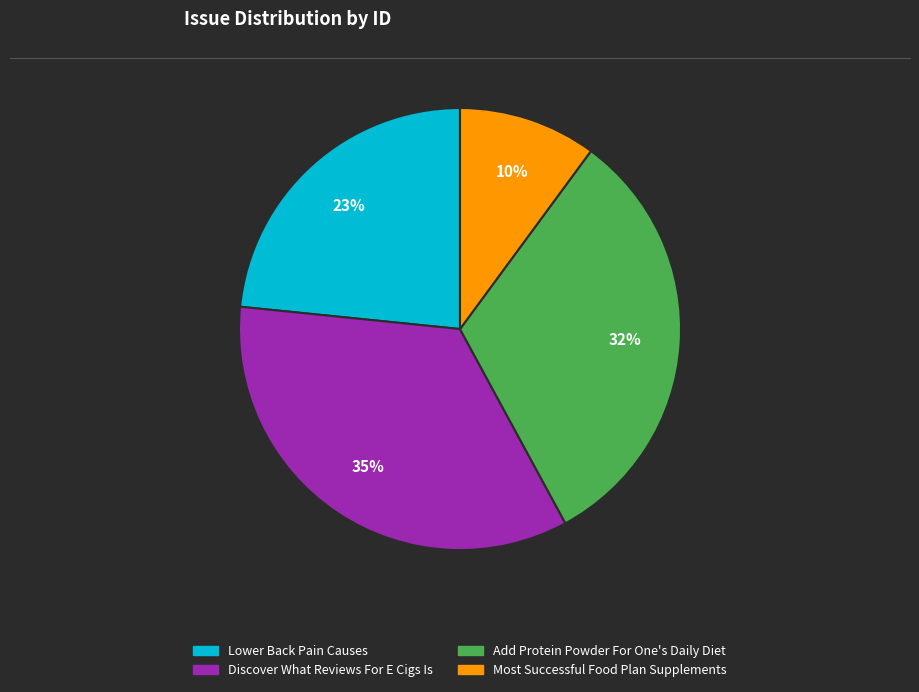

The Discover What Reviews For E Cigs Is slice represents 35% of the pie. True or false?

True